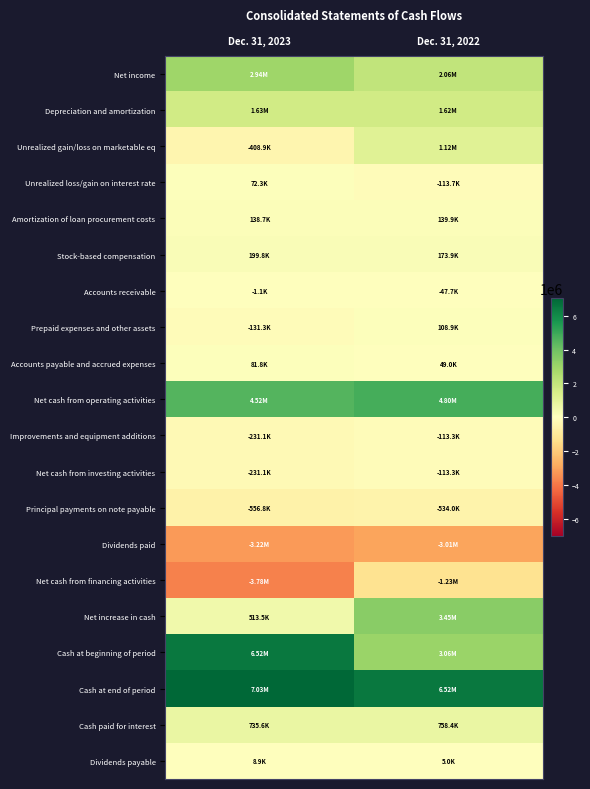

What is the difference between the highest and lowest values at Dec. 31, 2022?

9529115